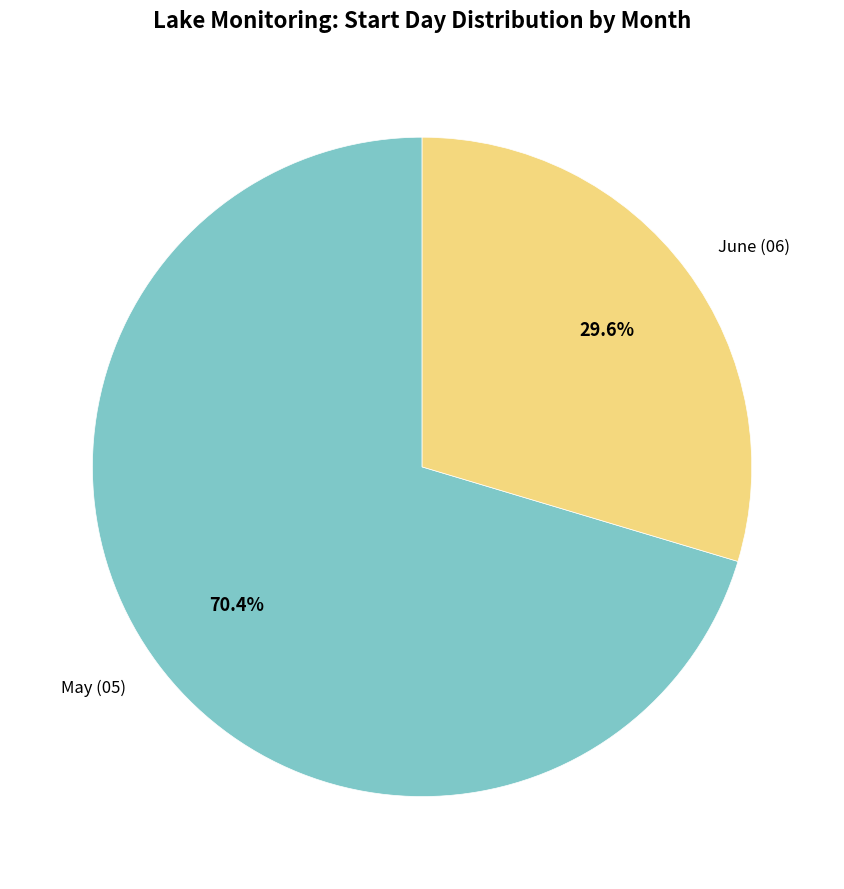

Combined, do June (06) and May (05) account for over 50%?

Yes